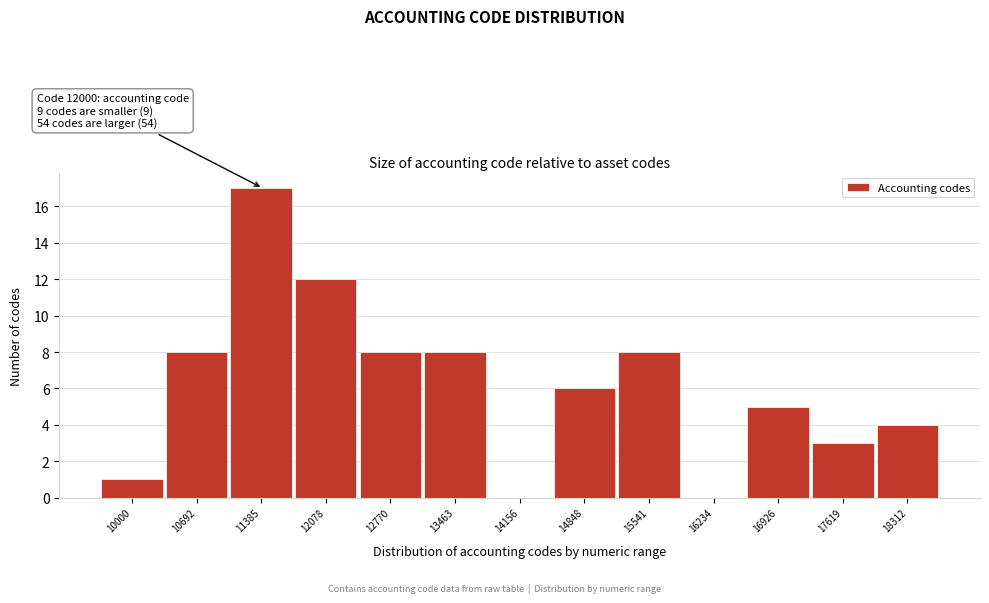

Reading right to left, extract all data points from this chart.

18312=4	17619=3	16926=5	16234=0	15541=8	14848=6	14156=0	13463=8	12770=8	12078=12	11385=17	10692=8	10000=1